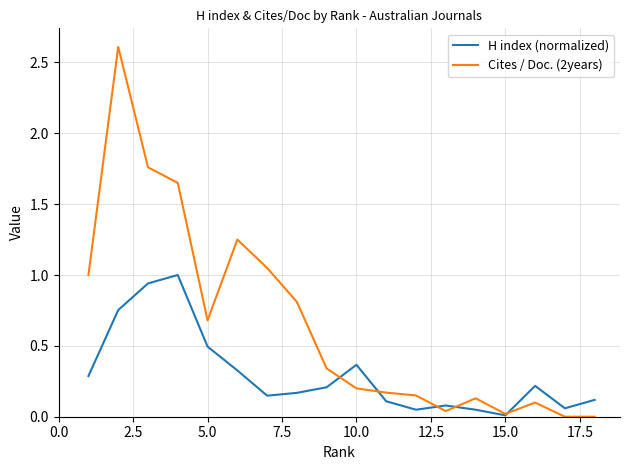

Which series has the largest range (max minus min)?

Cites / Doc. (2years)